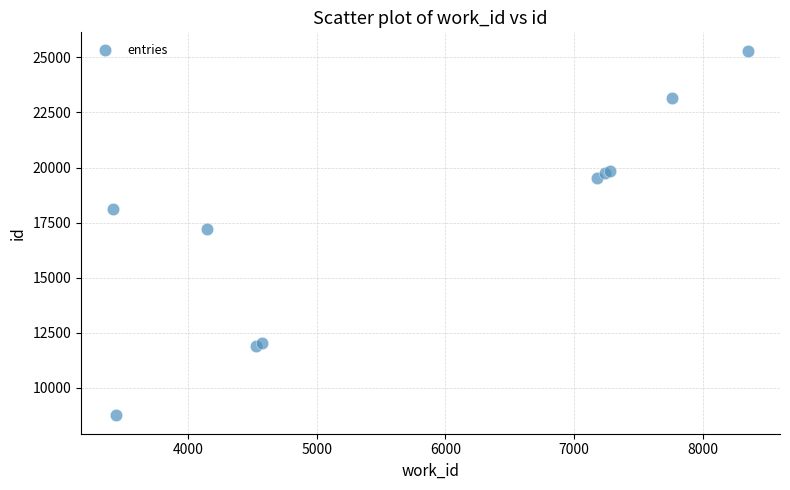

What Y value in the scatter plot is closest to 17028?

17224